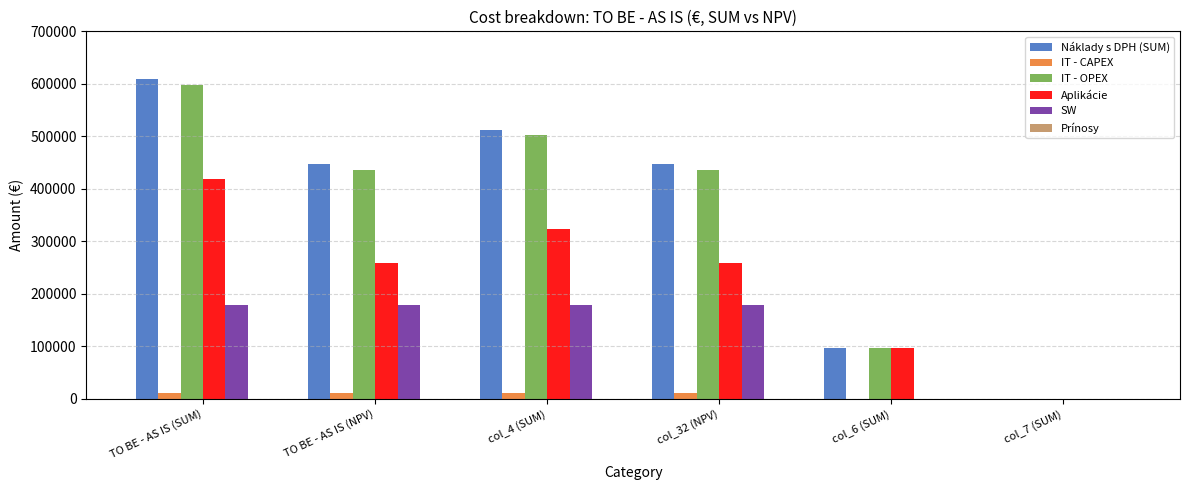

At which label does IT - OPEX reach its peak?

TO BE - AS IS (SUM)